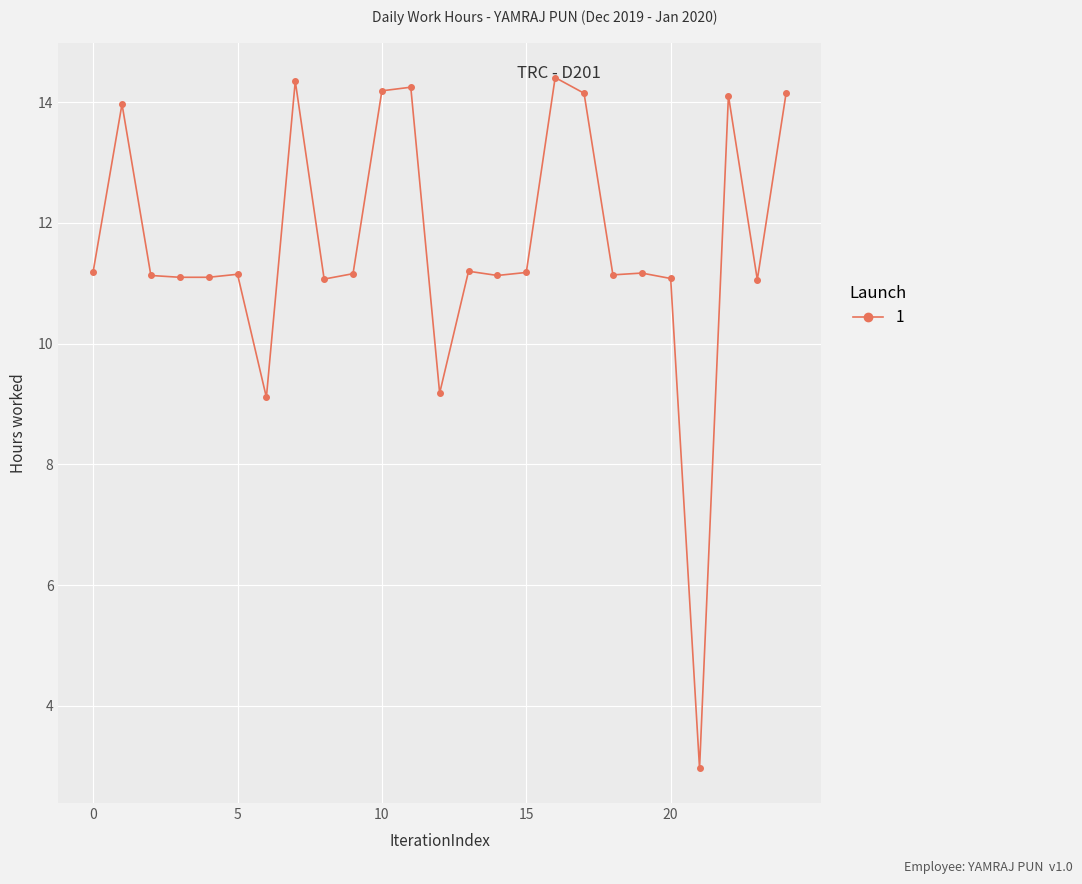

What is the value of the 6th point from the left?

11.2